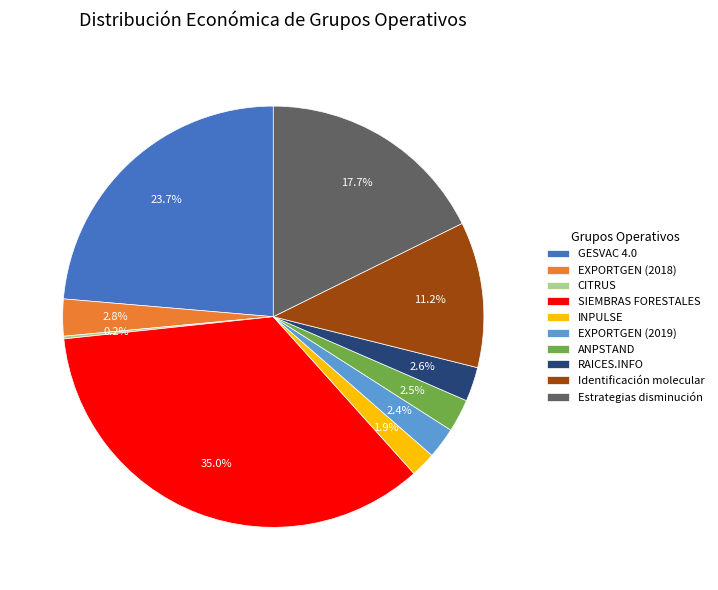

True or false: EXPORTGEN (2019) accounts for 2% of the total.

True